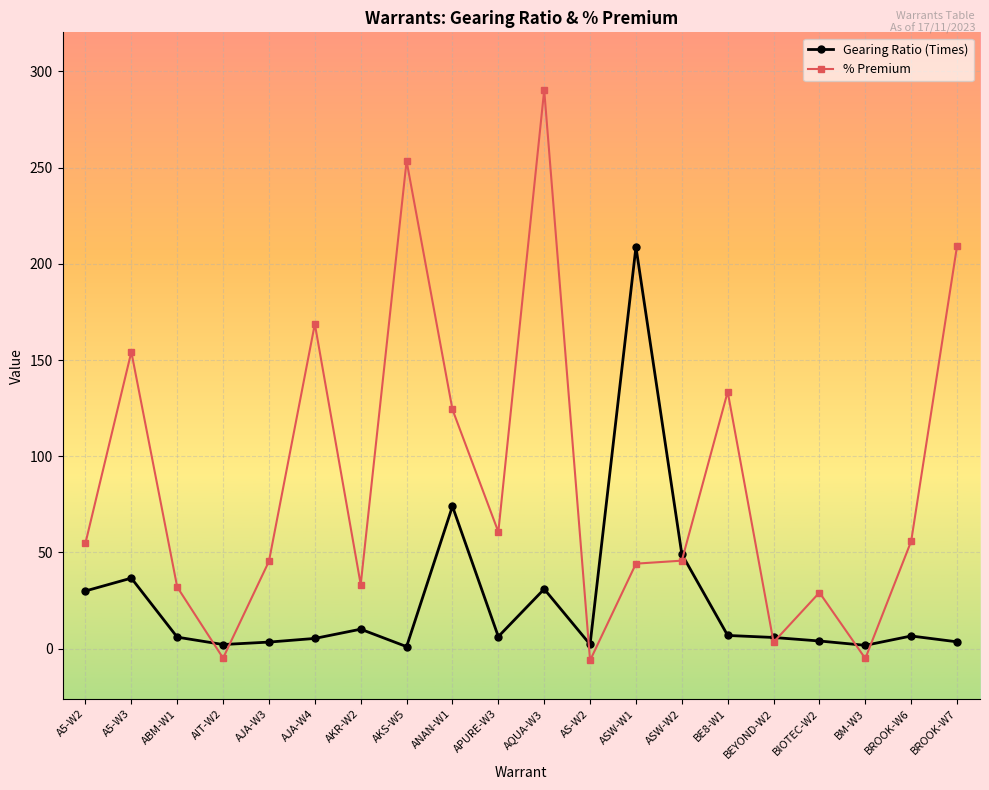

What is the value of the Gearing Ratio (Times) point at the 11th from the left?

31.0